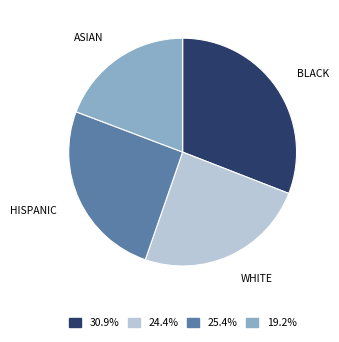

Count the number of slices in the pie.

4